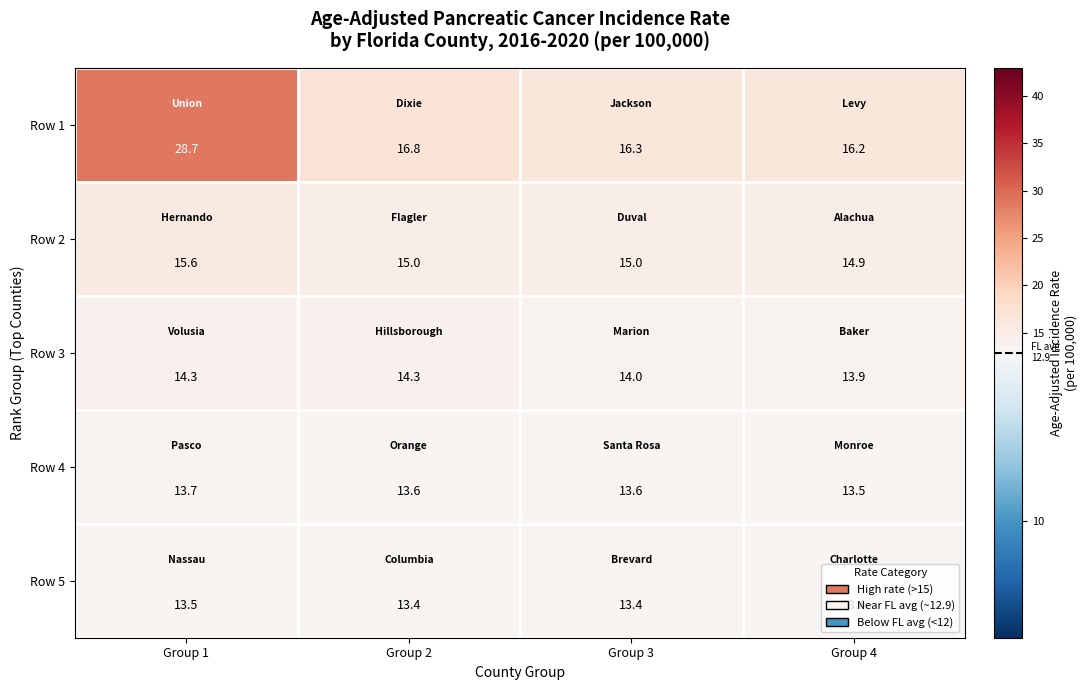

The value of Row 1 at Group 4 is 16.2. True or false?

True